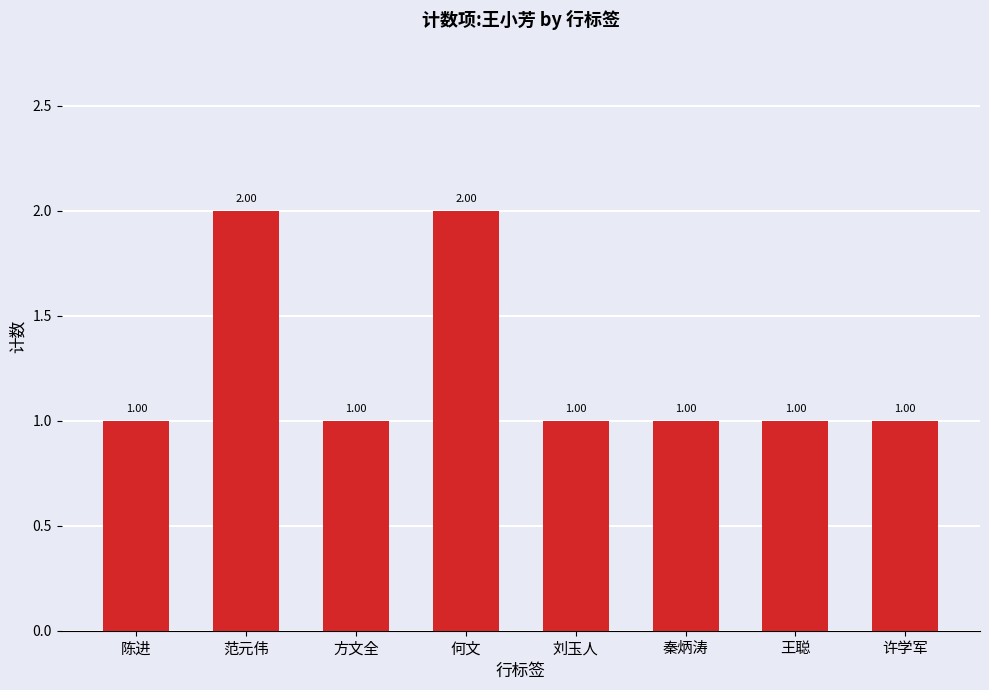

Approximately how many times larger is the value at 刘玉人 compared to 方文全?

1.0